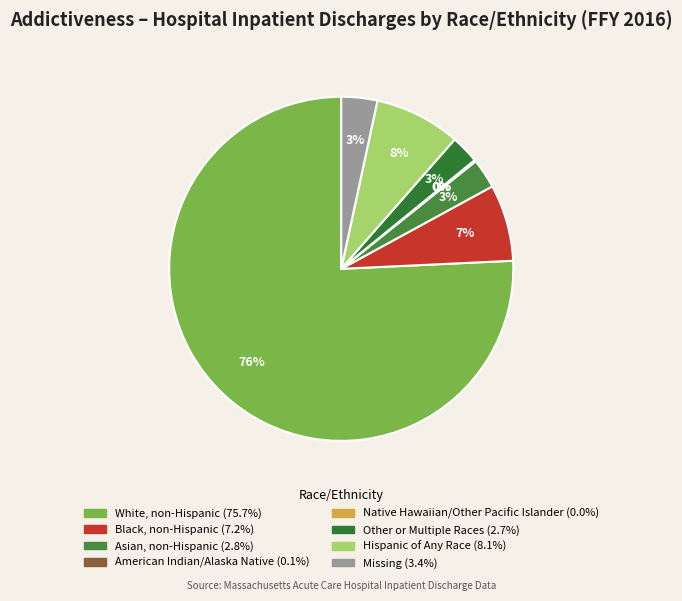

Does White, non-Hispanic account for over 50% of the chart?

Yes